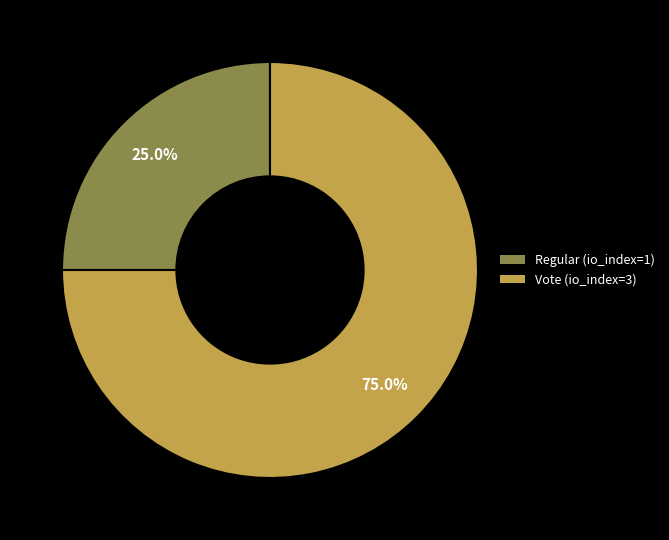

Which category has the smallest portion of the pie?

Regular (io_index=1)